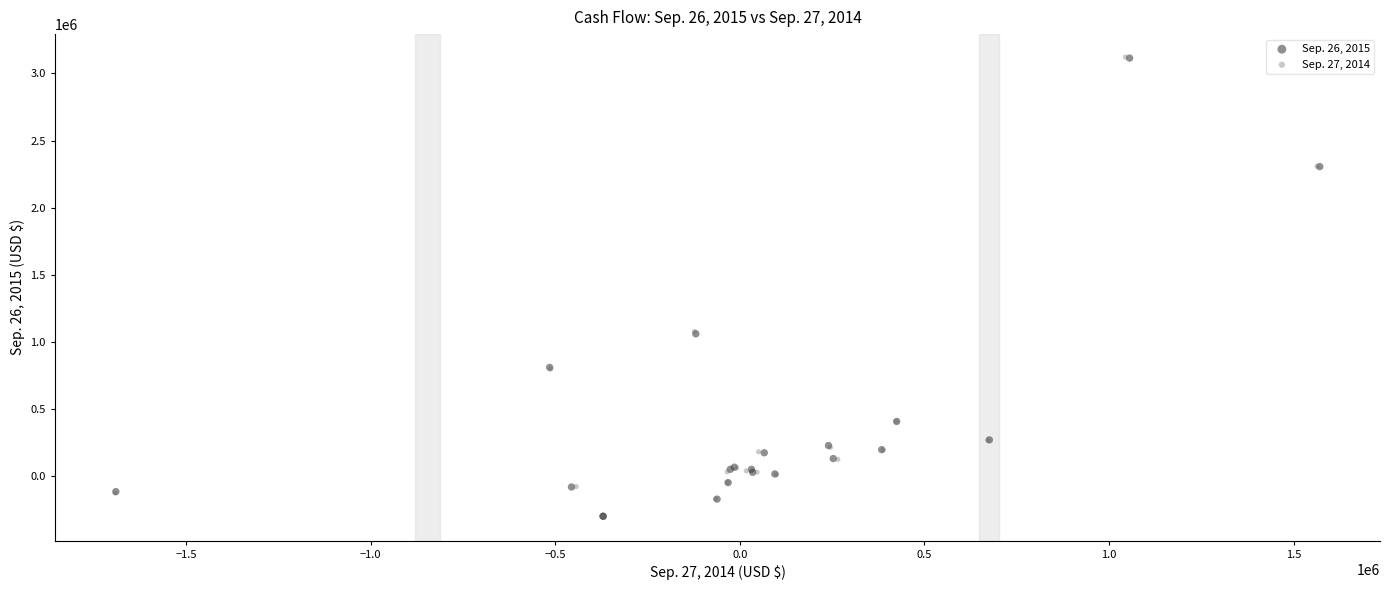

Which series has the widest spread of Y values?

Sep. 27, 2014